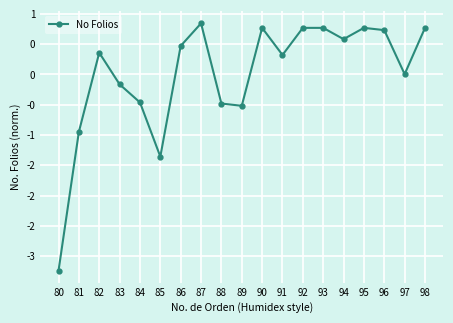

What is the difference between the maximum and minimum values?

4.1